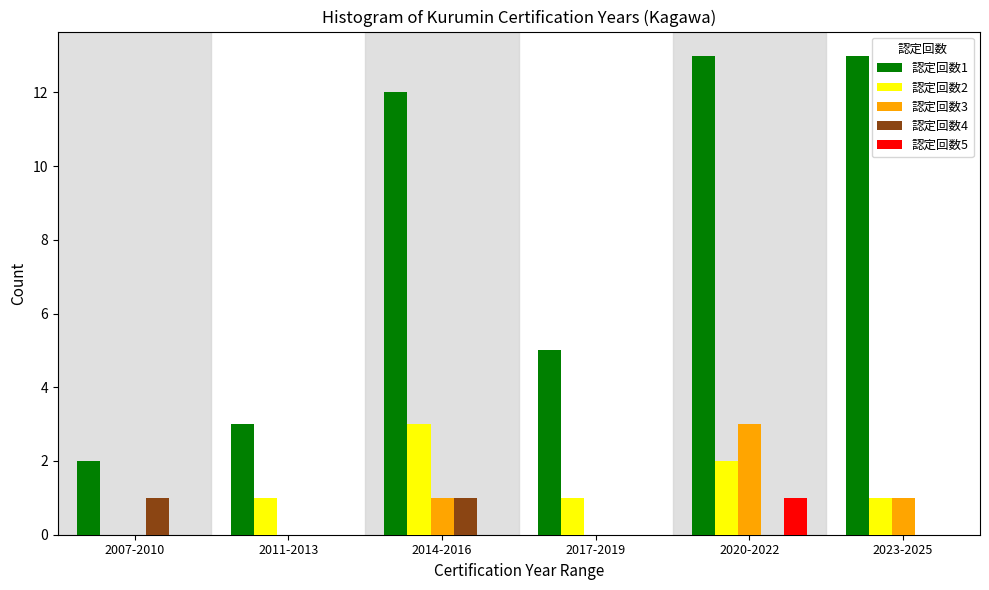

At which label does 認定回数3 reach its peak?

2020-2022